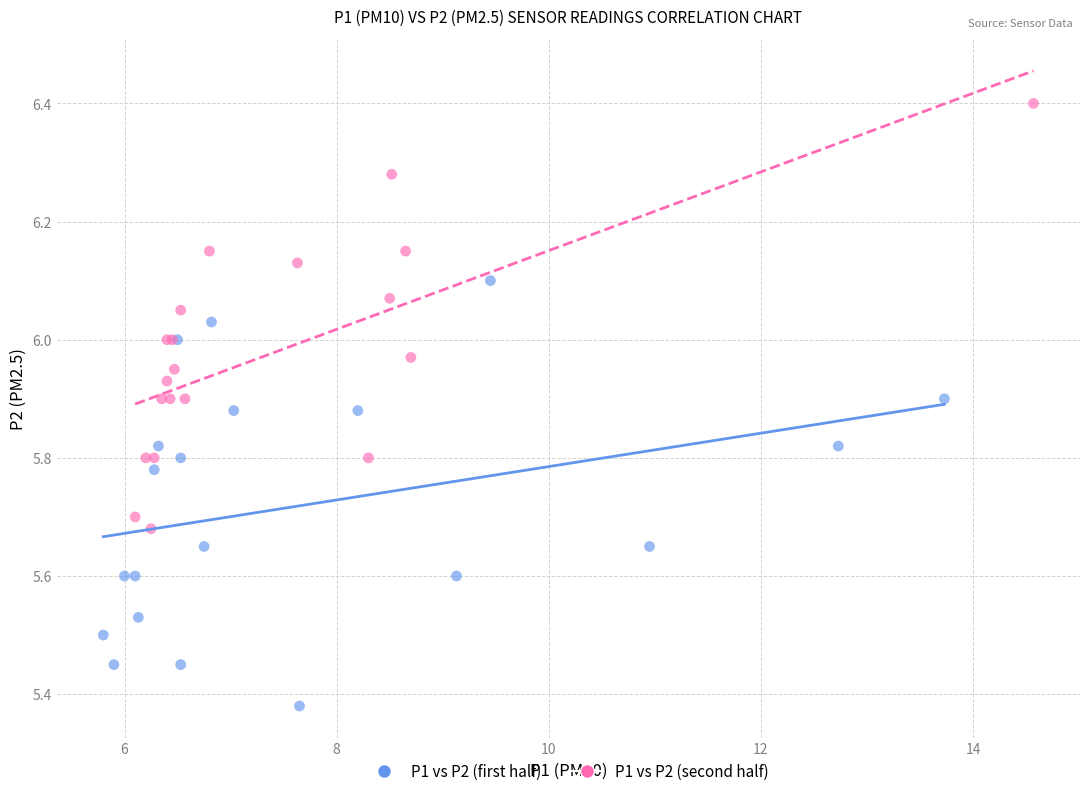

Which series reaches the maximum Y coordinate?

P1 vs P2 (second half)